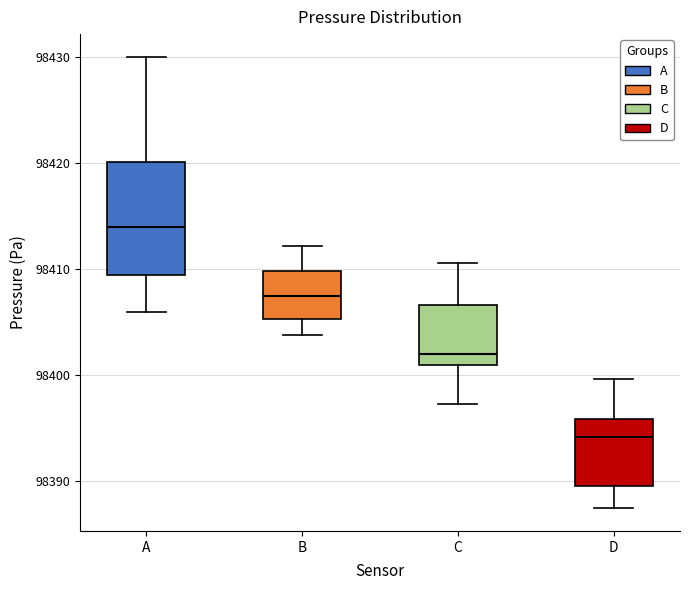

Which box is the tallest, from its lower edge to its upper edge?

A